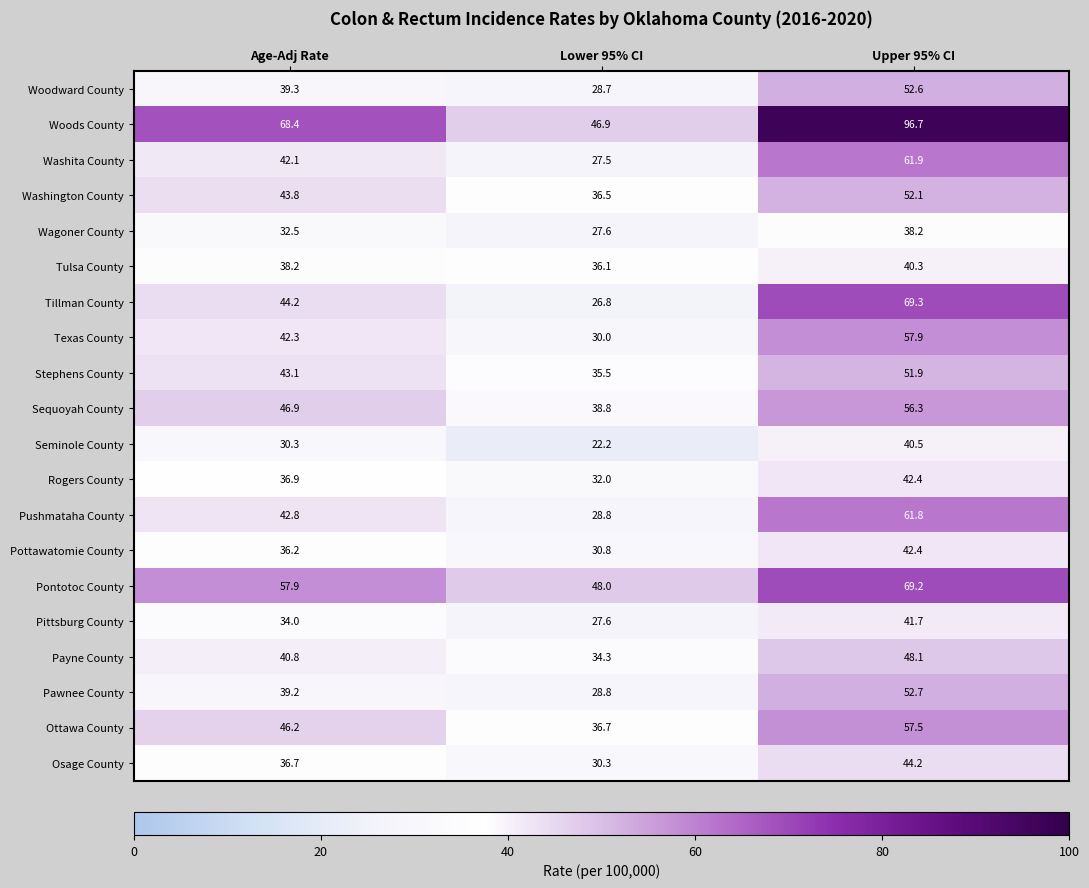

What is the difference between the highest and lowest values at Upper 95% CI?

58.5